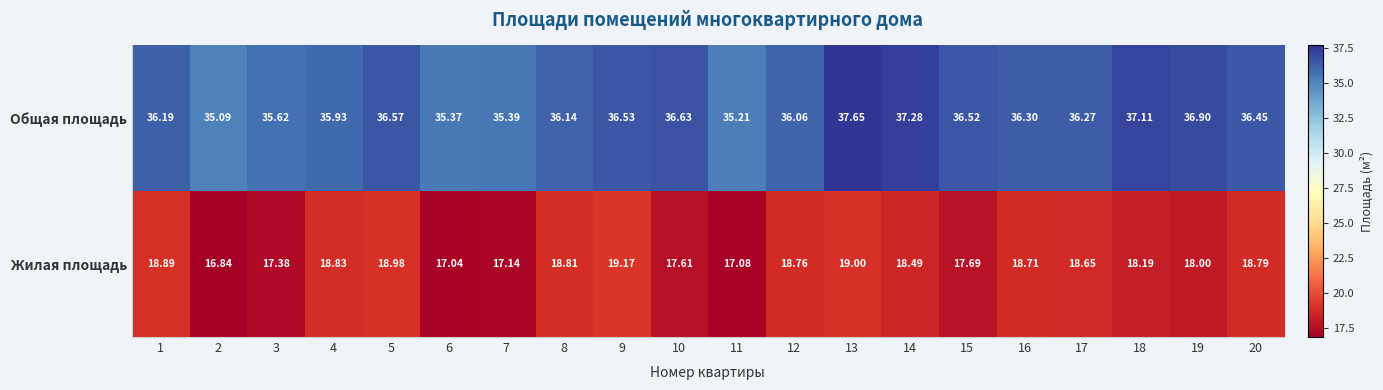

At 7, list the series in order from smallest to largest.

Жилая площадь, Общая площадь